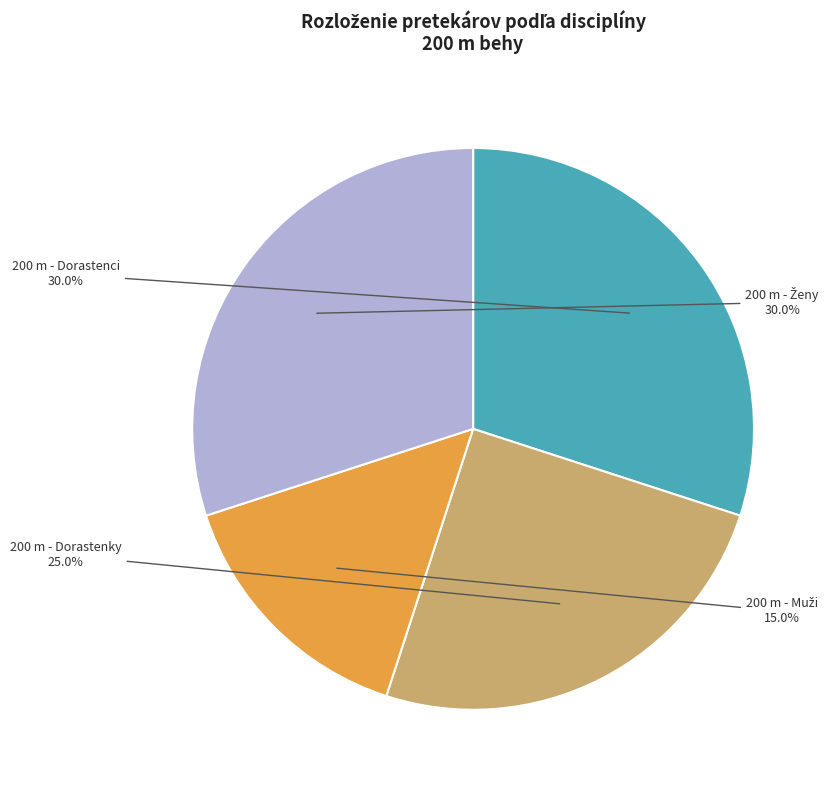

Combined, do 200 m - Dorastenci and 200 m - Dorastenky account for over 50%?

Yes